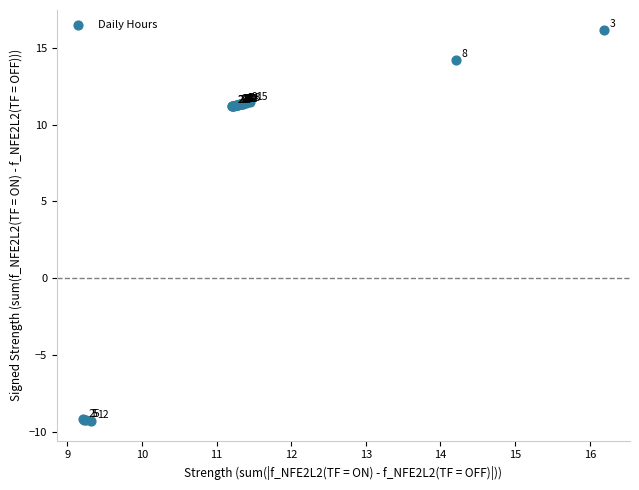

What Y value in the scatter plot is closest to 3?

11.2